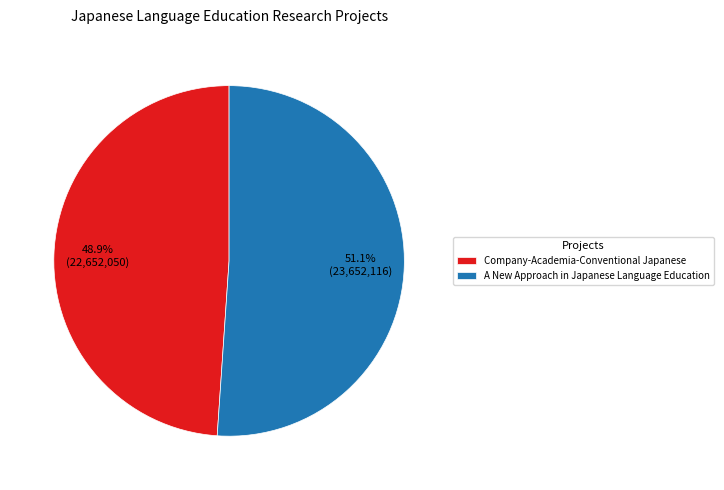

To the nearest percent, what is the combined percentage of A New Approach in Japanese Language Education and Company-Academia-Conventional Japanese?

100%